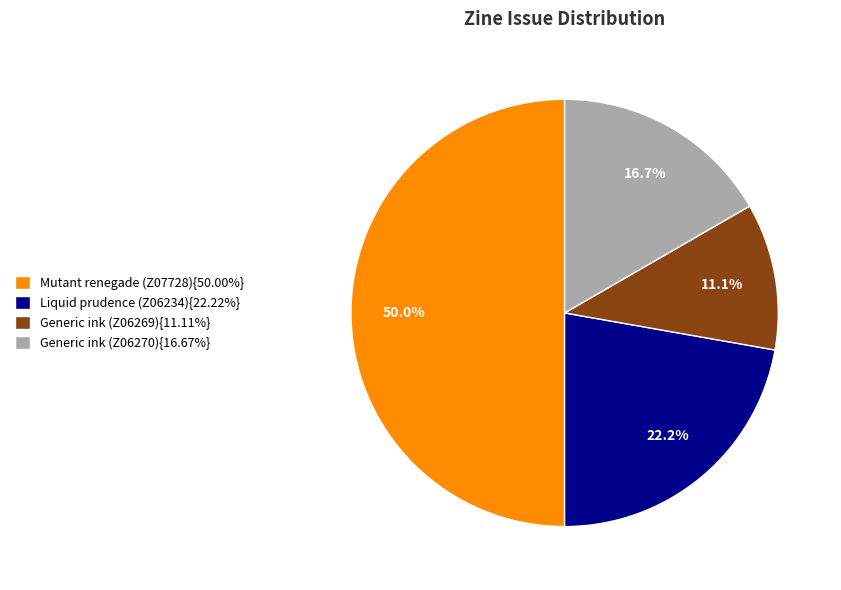

Combined, what portion of the pie is Mutant renegade (Z07728){50.00%} and Generic ink (Z06270){16.67%}?

66.7%